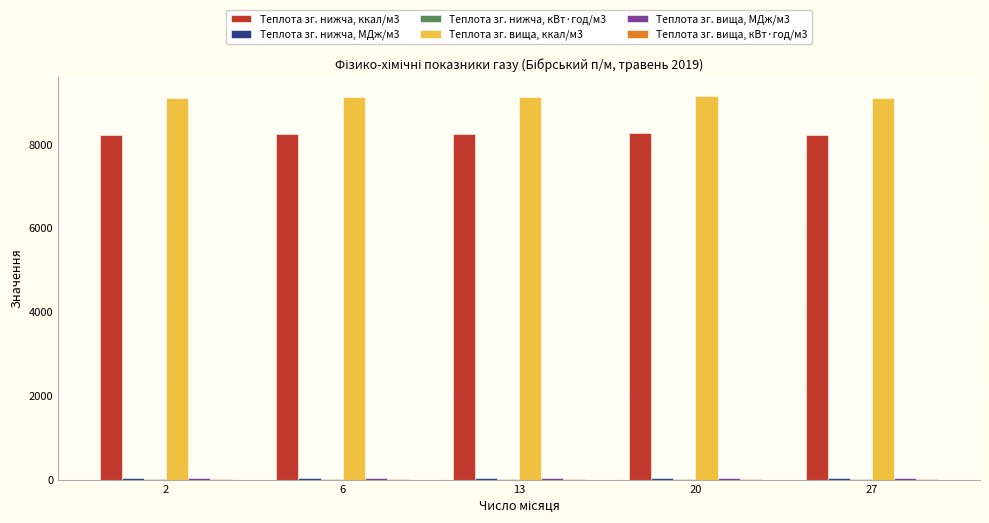

Which series has the largest total across all categories?

Теплота зг. вища, ккал/м3